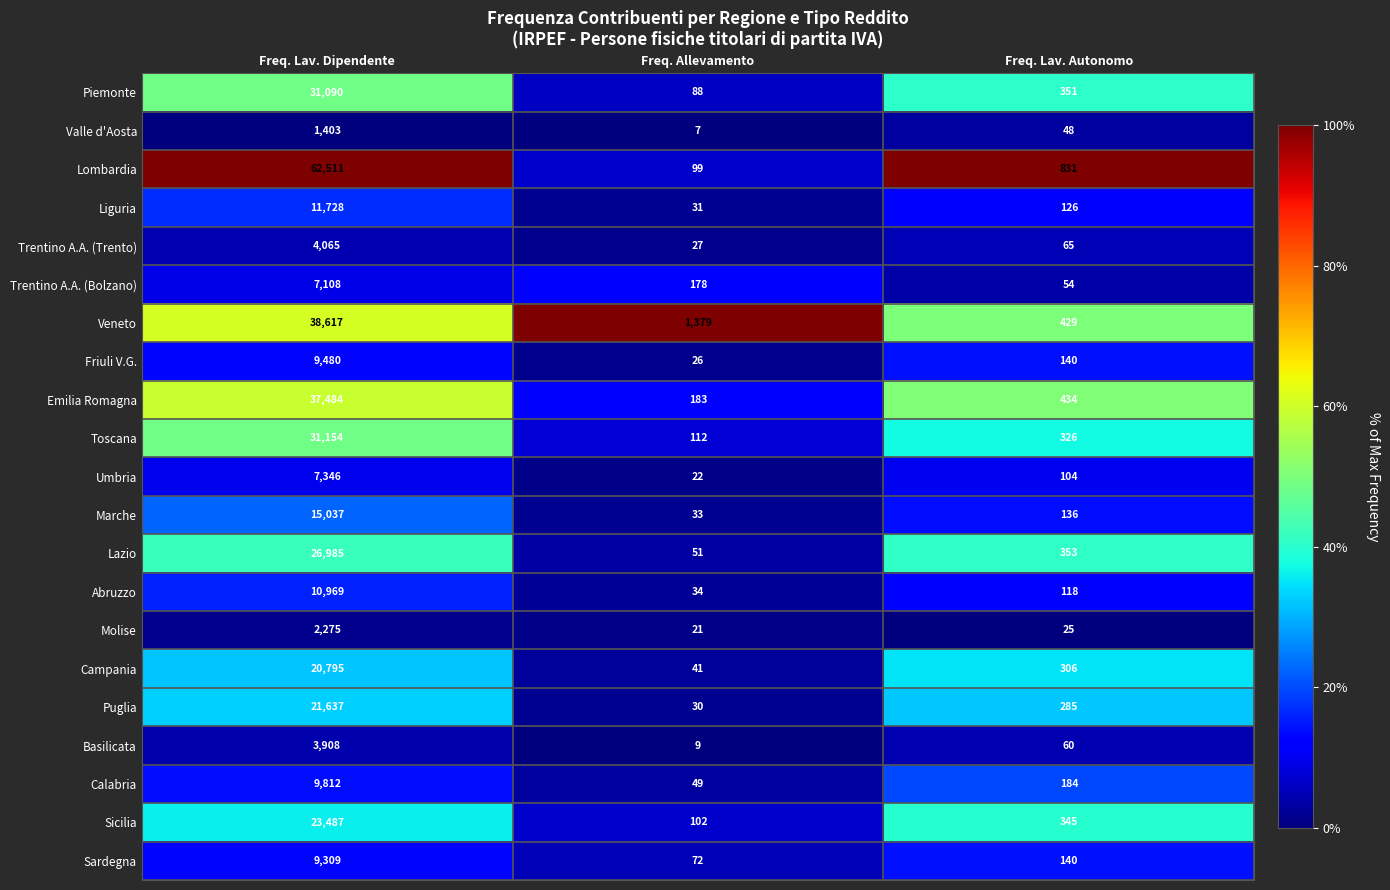

At which category is the sum across all series the highest?

Freq. Lav. Dipendente